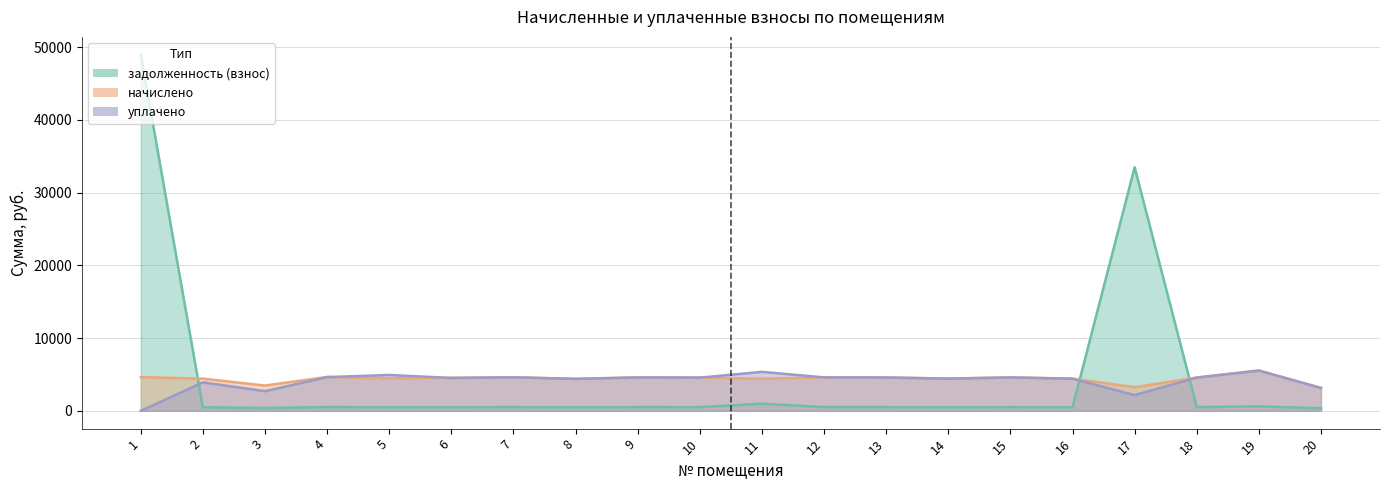

At which label does уплачено first exceed 4560?

4